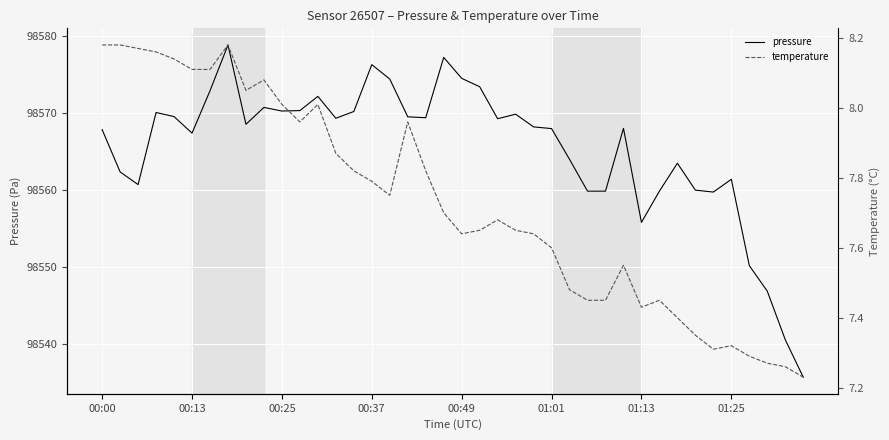

Where is pressure nearest to the value 98557?

01:13